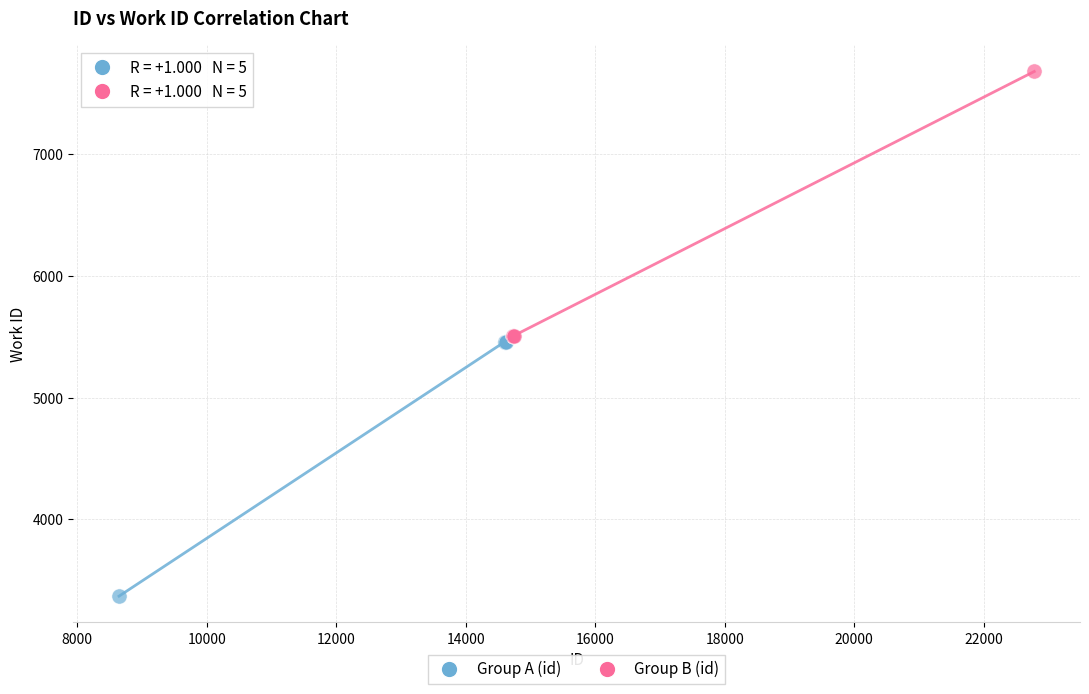

Which series reaches the minimum Y coordinate?

Group A (id)